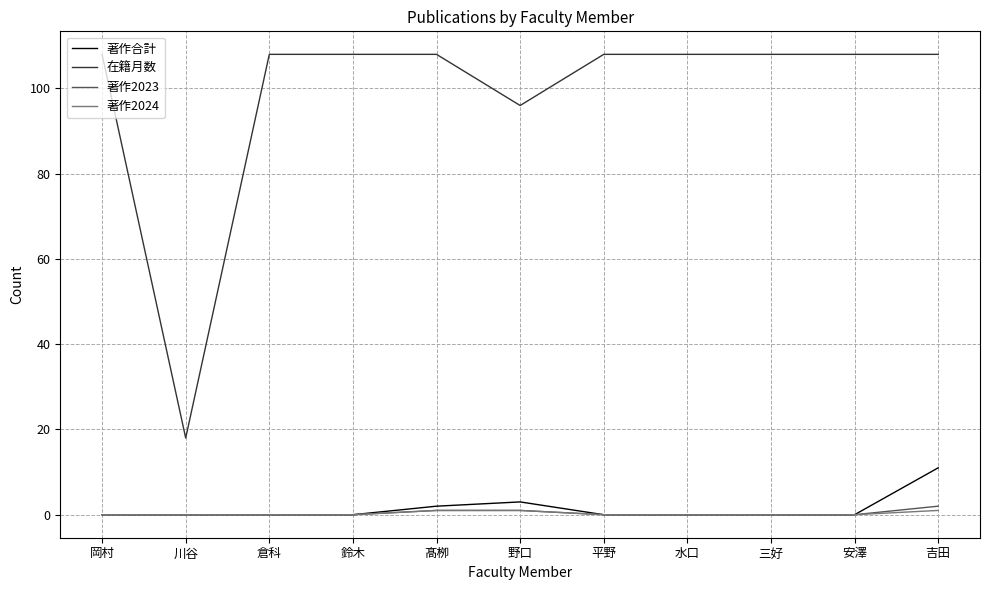

Where is the first local minimum for 在籍月数?

川谷